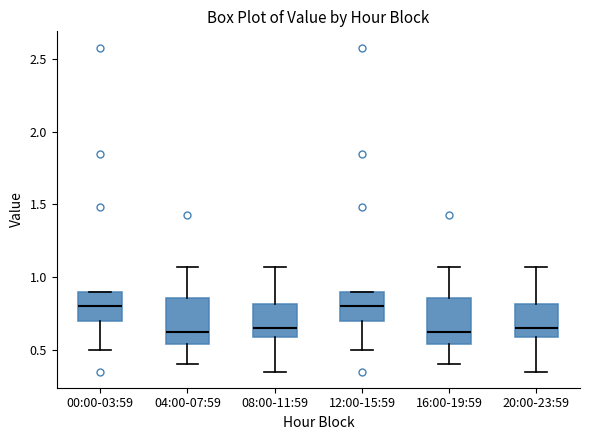

Where does the upper whisker of the box for 08:00-11:59 end on the y-axis? The values are not printed on the chart, so give them approximately, as read against the axis.

1.05